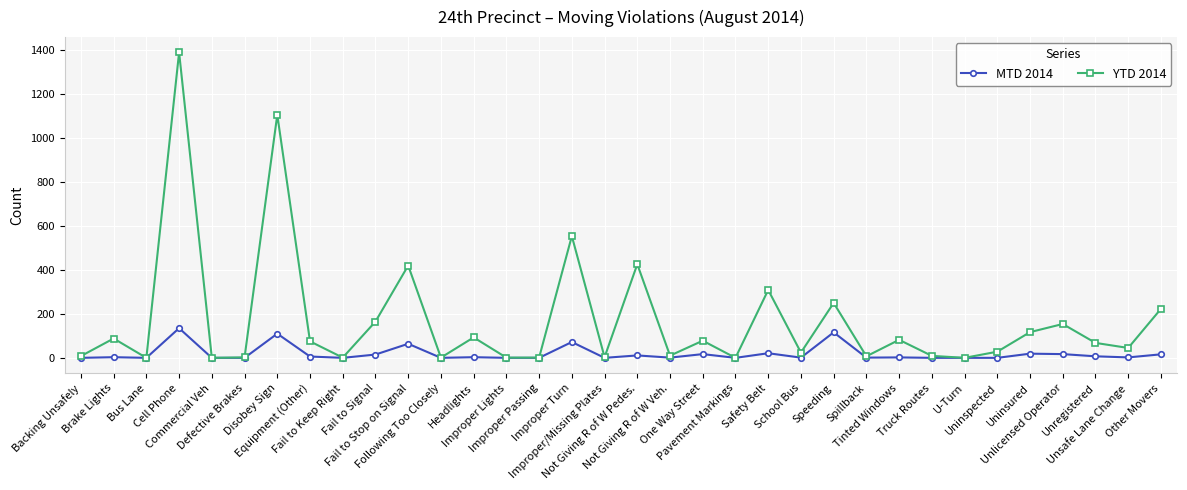

True or false: MTD 2014 has a value of 0 at Improper/Missing Plates.

True